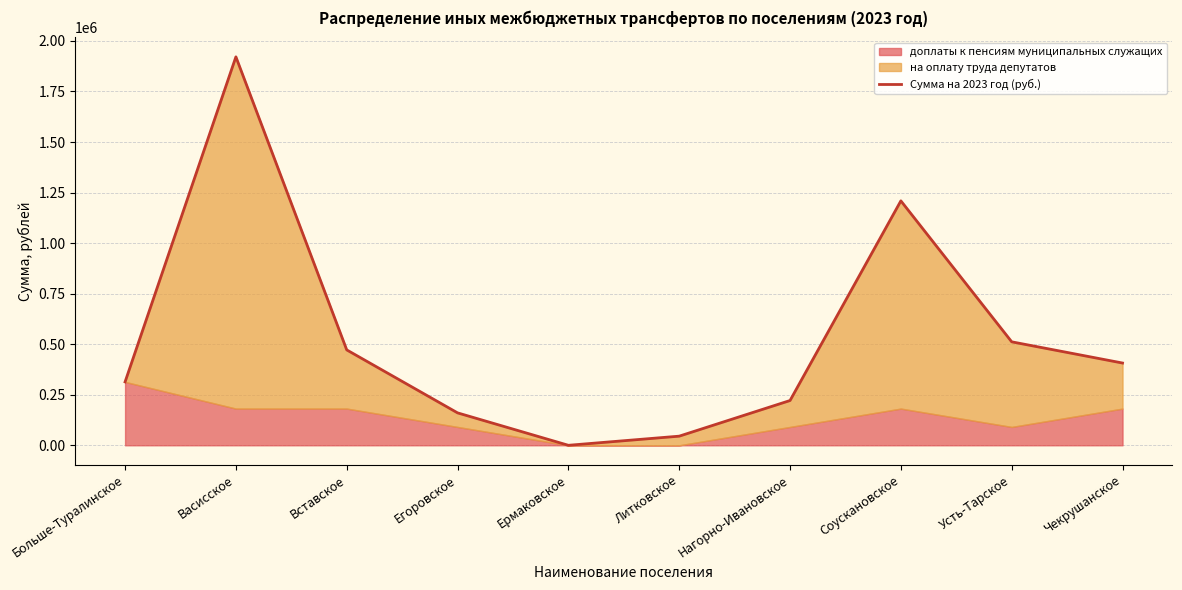

What is the label of the 2nd point from the right?

Усть-Тарское